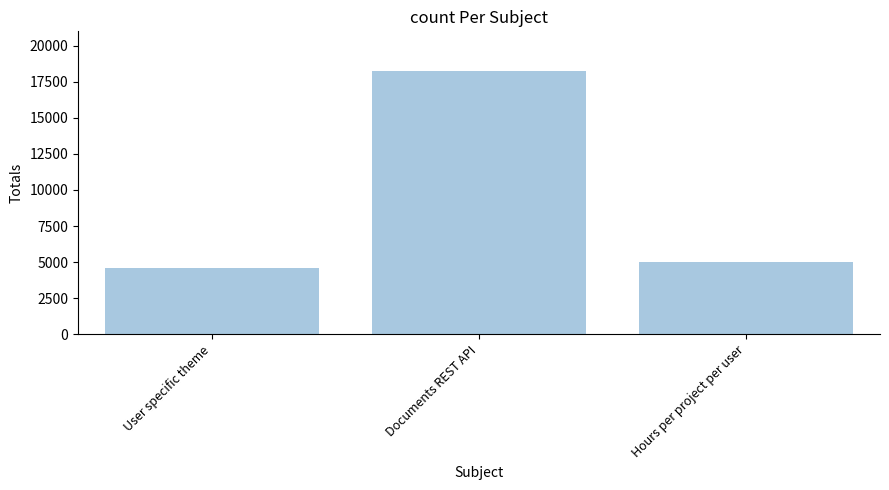

The chart shows a value of 4602 at User specific theme. True or false?

True